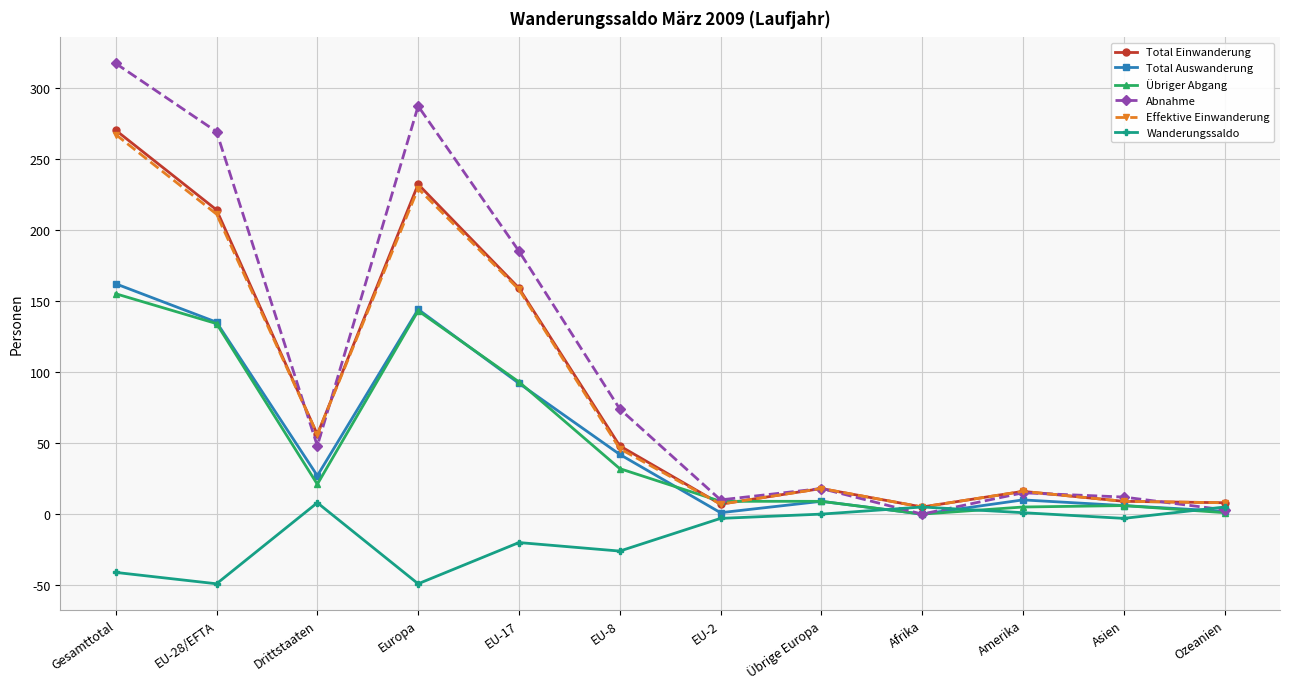

Which series has the largest range (max minus min)?

Abnahme